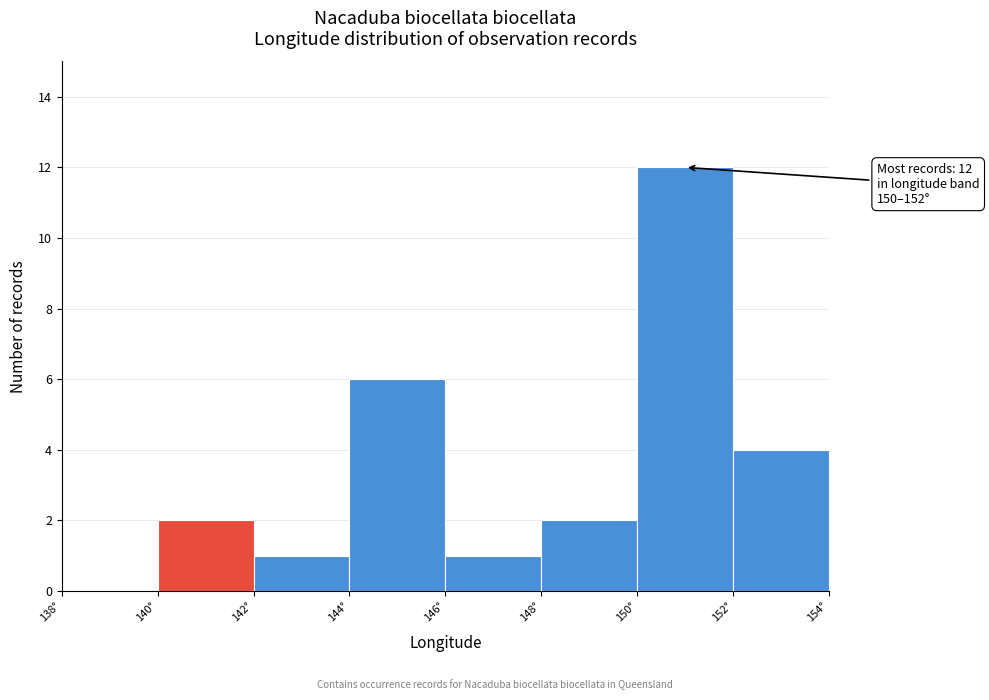

Which range on the x-axis has the tallest bar?

150 to 152